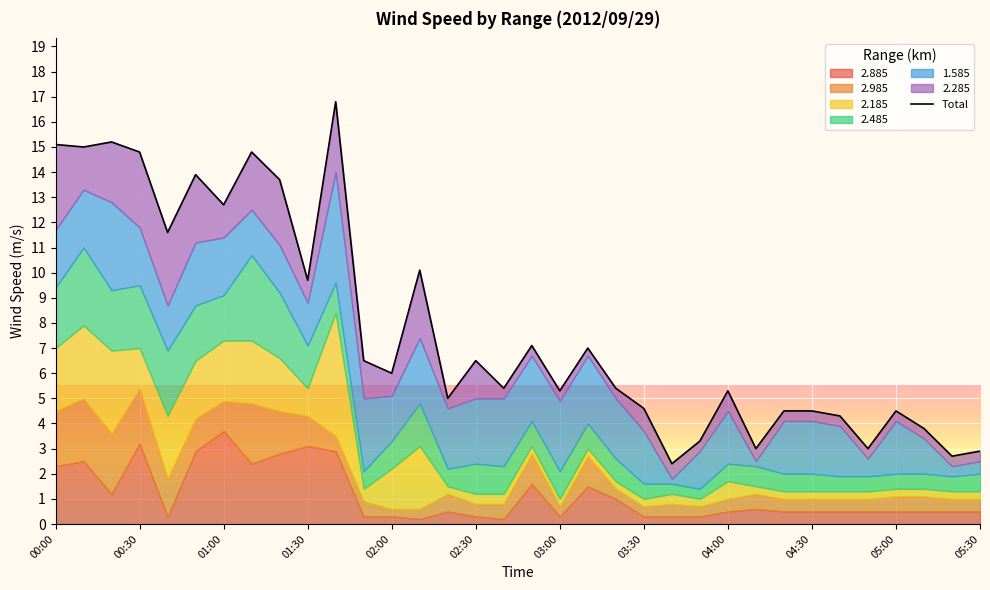

How many data points are less than 6?

17